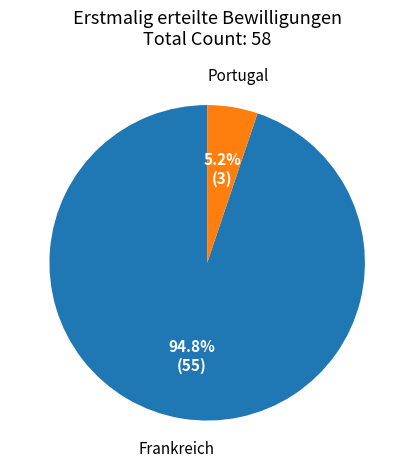

Which category has the smallest portion of the pie?

Portugal